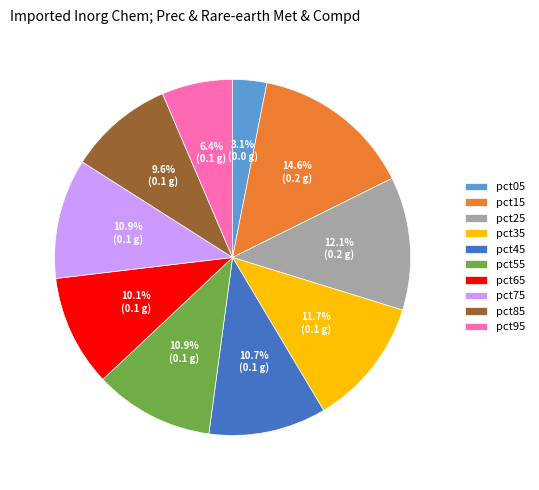

To the nearest percent, what percentage of the pie is pct45?

11%